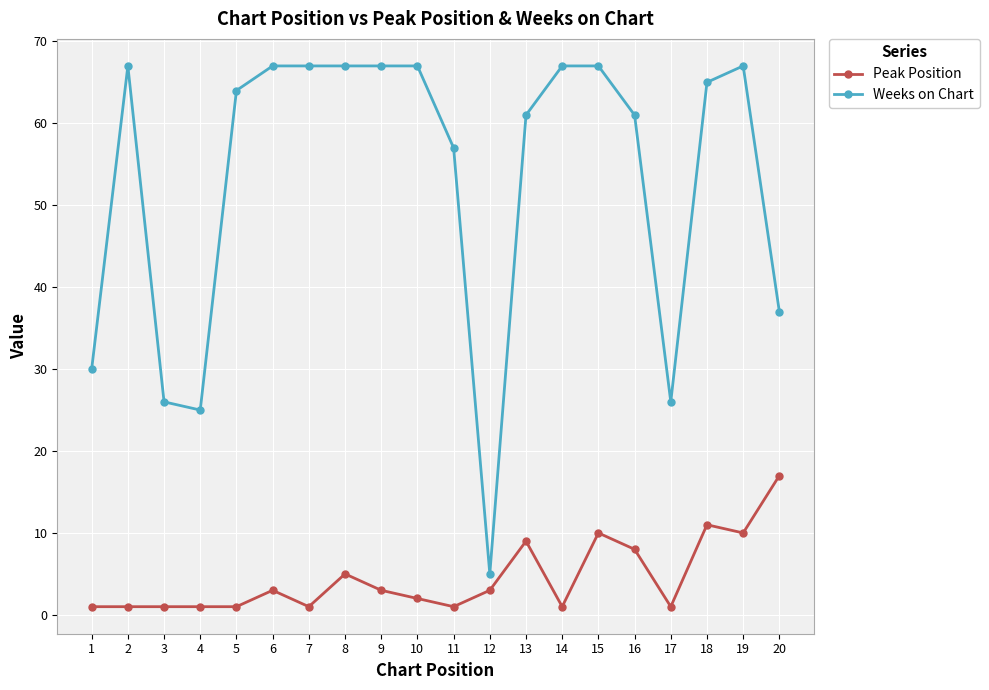

At how many categories does at least one series exceed 24?

19